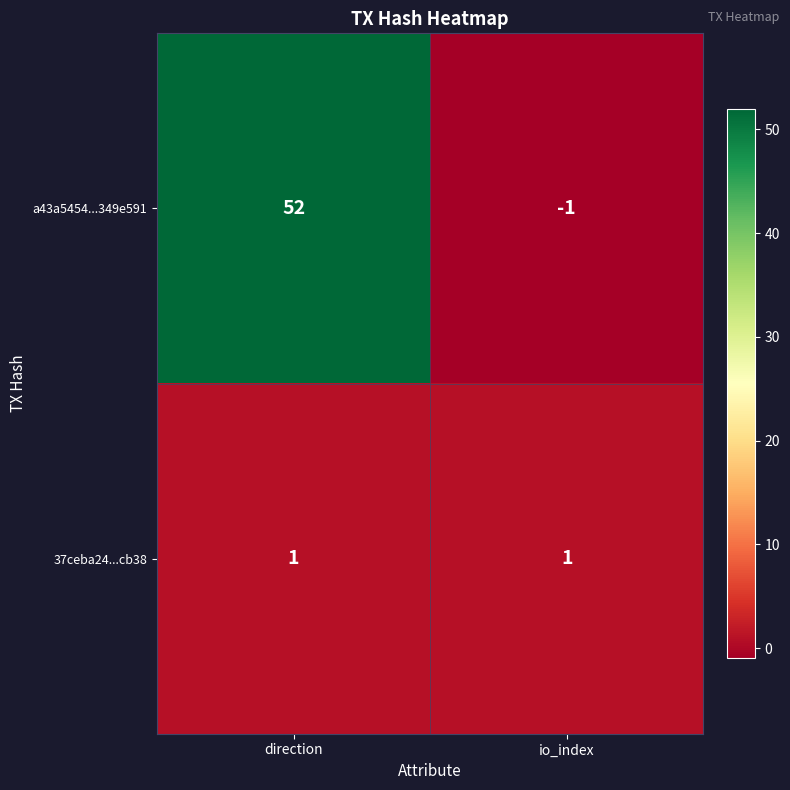

Is it true that a43a5454...349e591 equals 52 at direction?

True